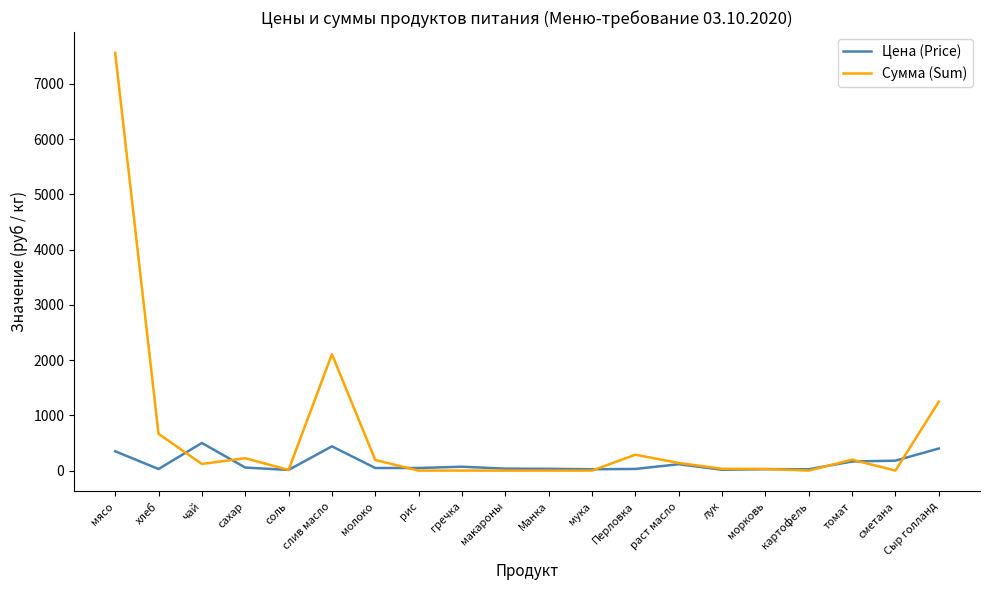

Which series has the largest range (max minus min)?

Сумма (Sum)